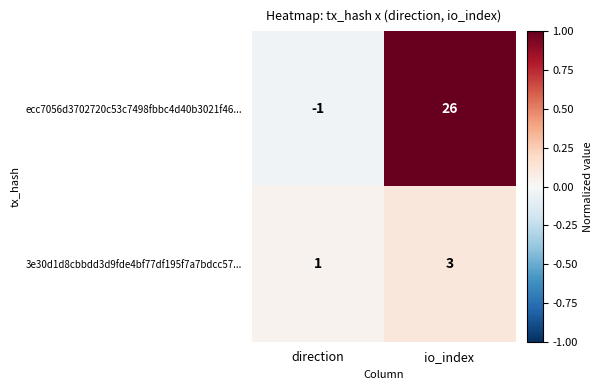

At io_index, list the series in order from largest to smallest.

ecc7056d3702720c53c7498fbbc4d40b3021f46..., 3e30d1d8cbbdd3d9fde4bf77df195f7a7bdcc57...